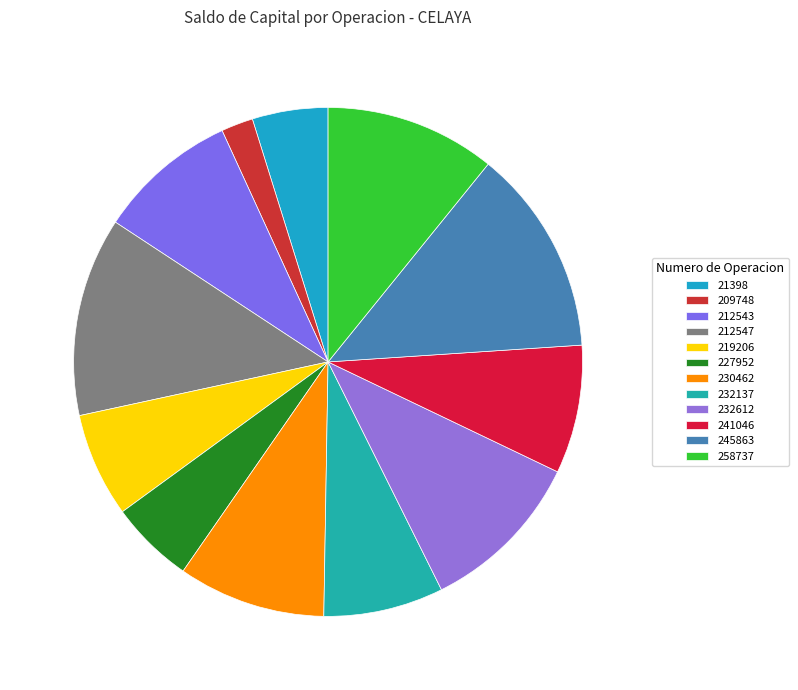

What is the change in value from 232612 to 245863?

+103969.8